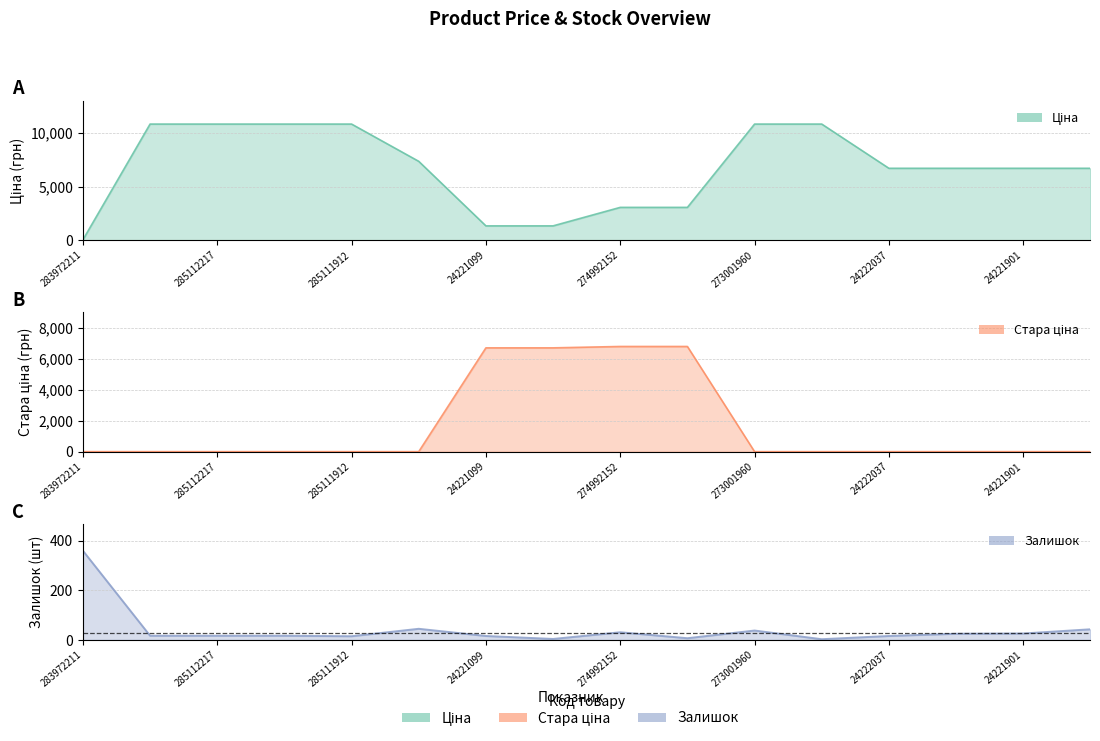

What is the label of the 16th point from the right?

283972211